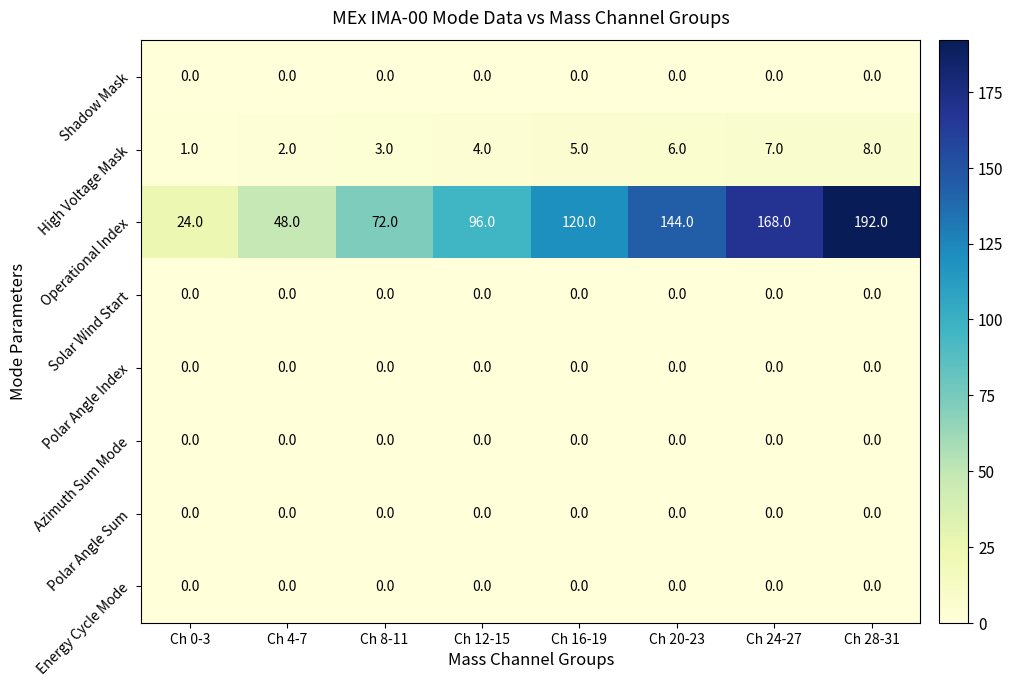

Count the number of data series in this chart.

8